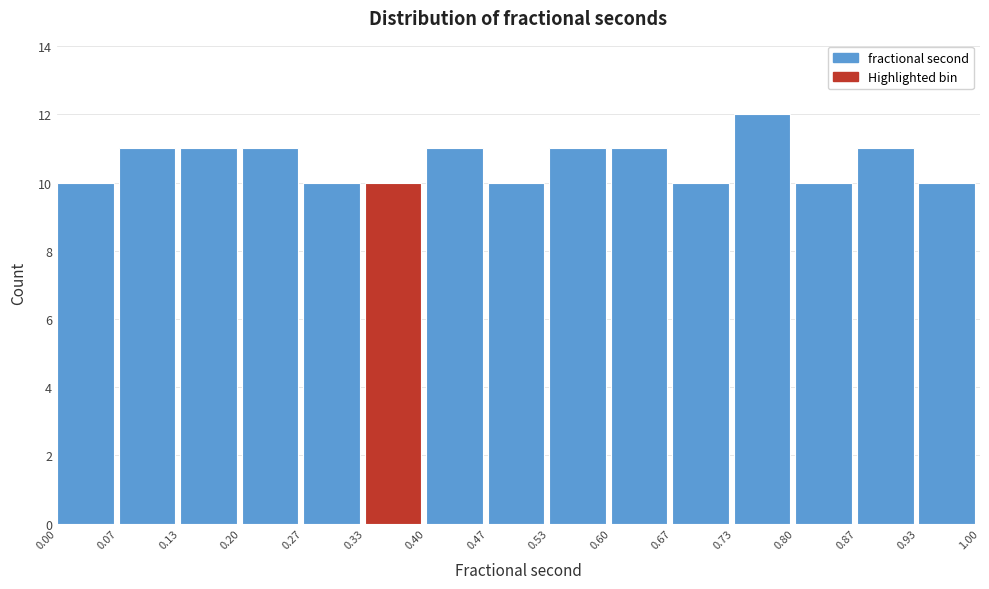

What is the height of the bar covering 0.73 to 0.80 on the x-axis? The values are not printed on the chart, so give them approximately, as read against the axis.

12